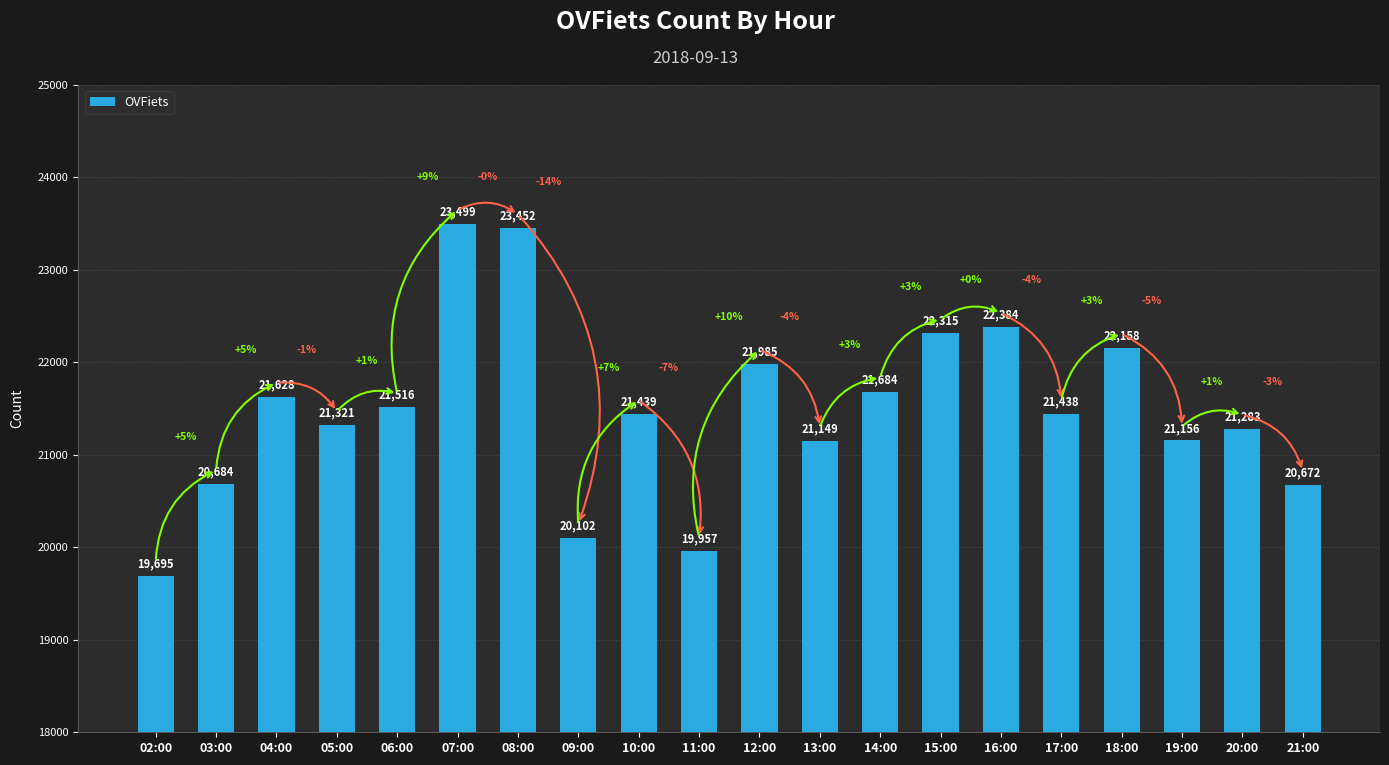

What is the label of the 2nd bar from the right?

20:00